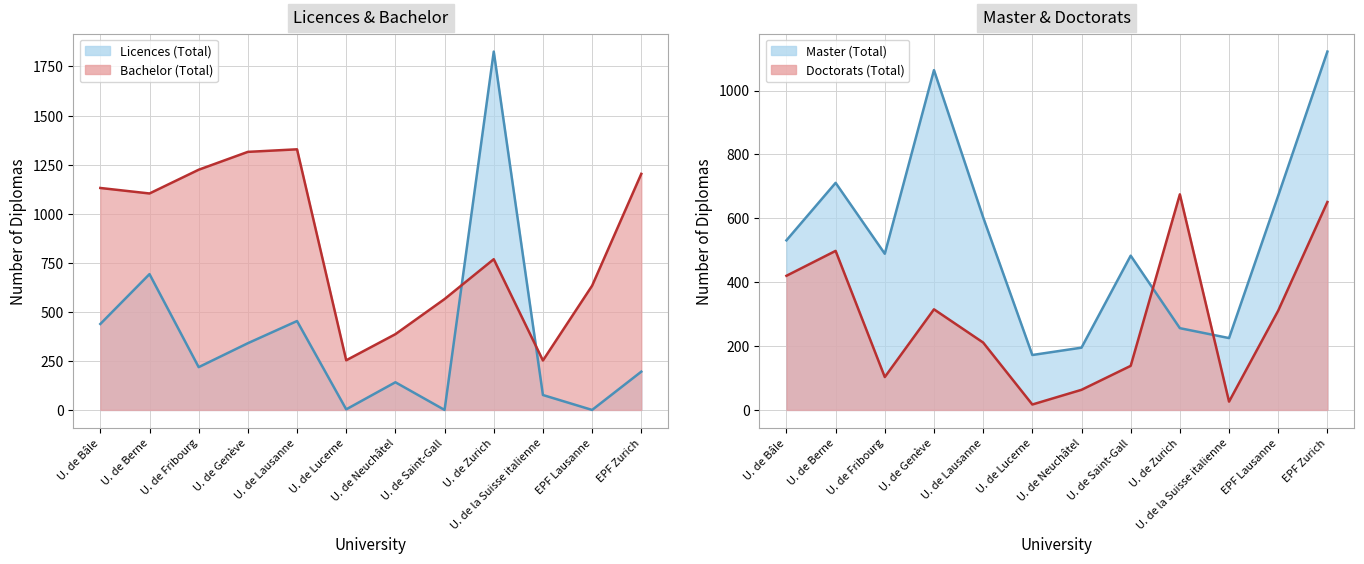

Which series changed the most between U. de Fribourg and U. de Saint-Gall?

Bachelor (Total)